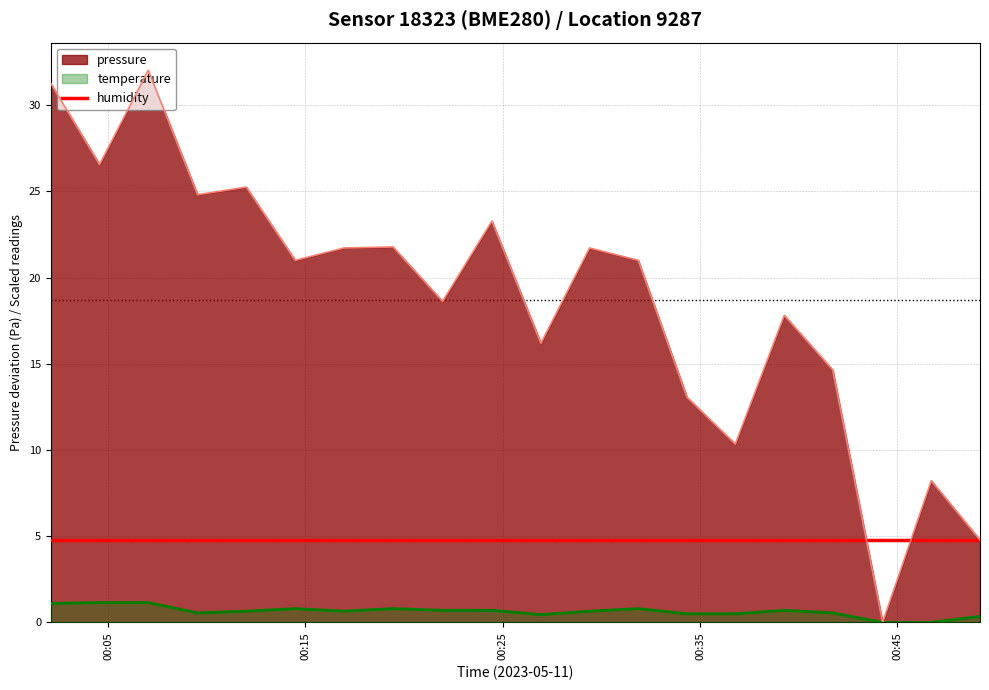

In temperature, how many points are lower than both neighbors (excluding endpoints)?

3